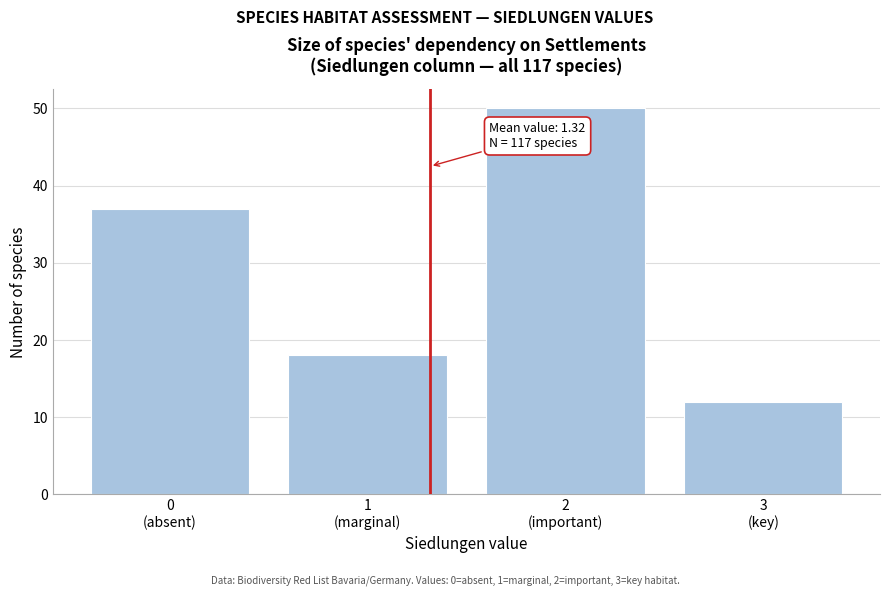

Reading right to left, list all the values displayed in this chart.

12	50	18	37